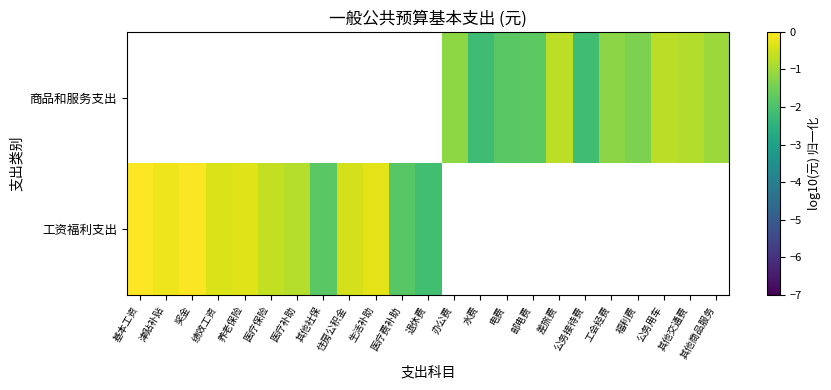

Rank the series by their maximum value, from lowest to highest.

工资福利支出, 商品和服务支出